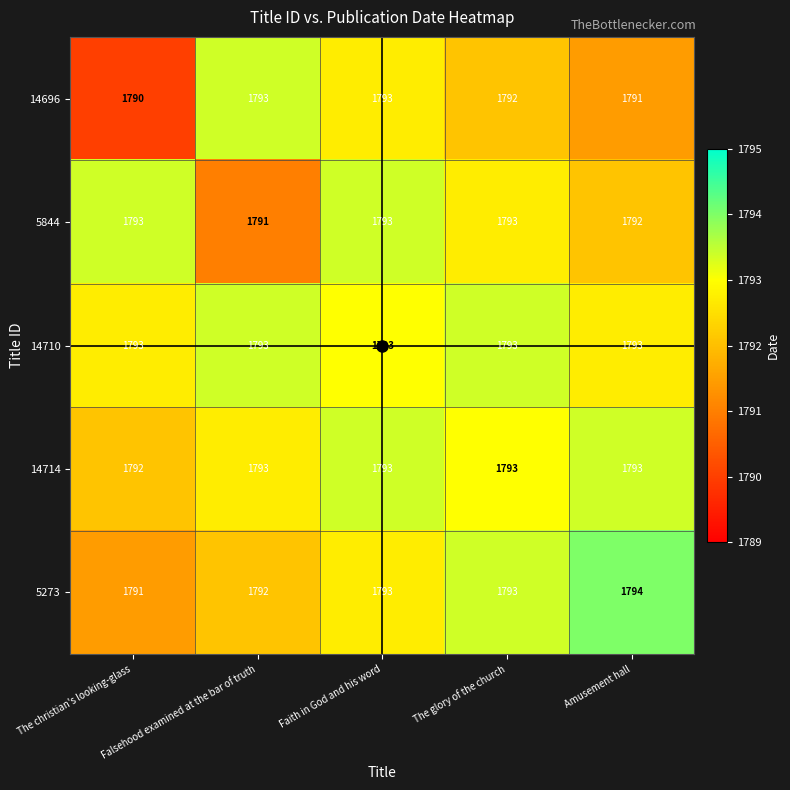

What value does the 14710 series have at The glory of the church?

1793